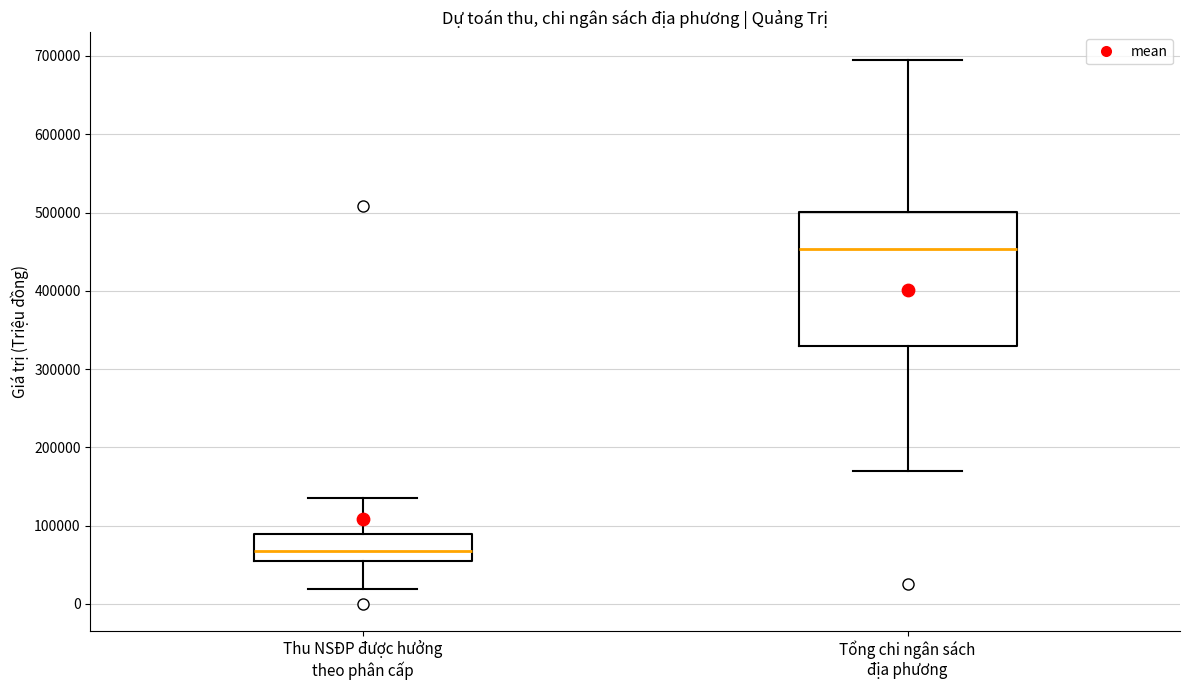

Which box has the lowest median line?

Thu NSĐP được hưởng theo phân cấp